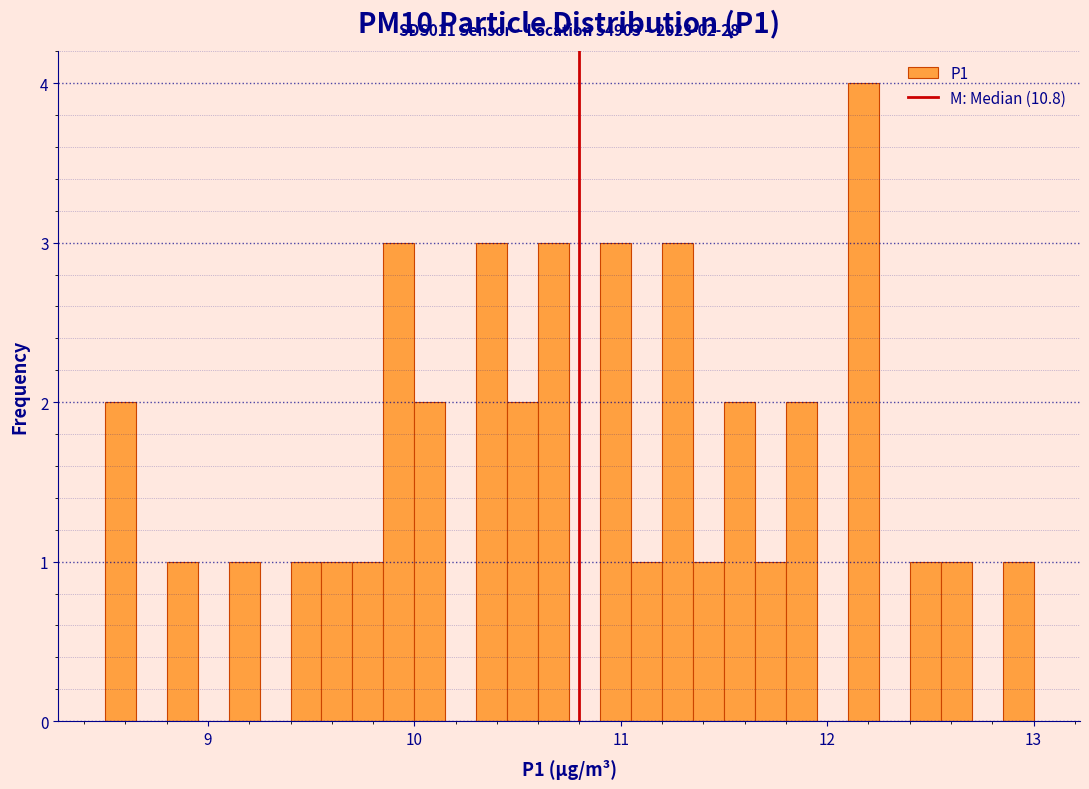

Around what value on the x-axis is the tallest bar? Give the approximate position of its centre, as read against the axis.

12.2